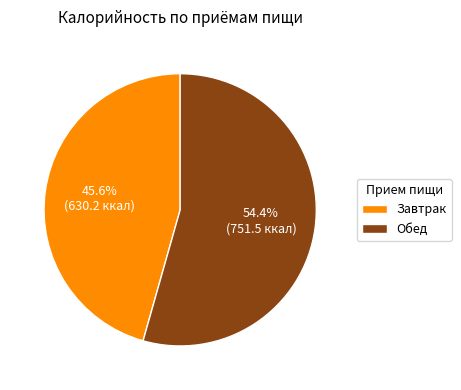

Which has a higher value, Завтрак or Обед?

Обед